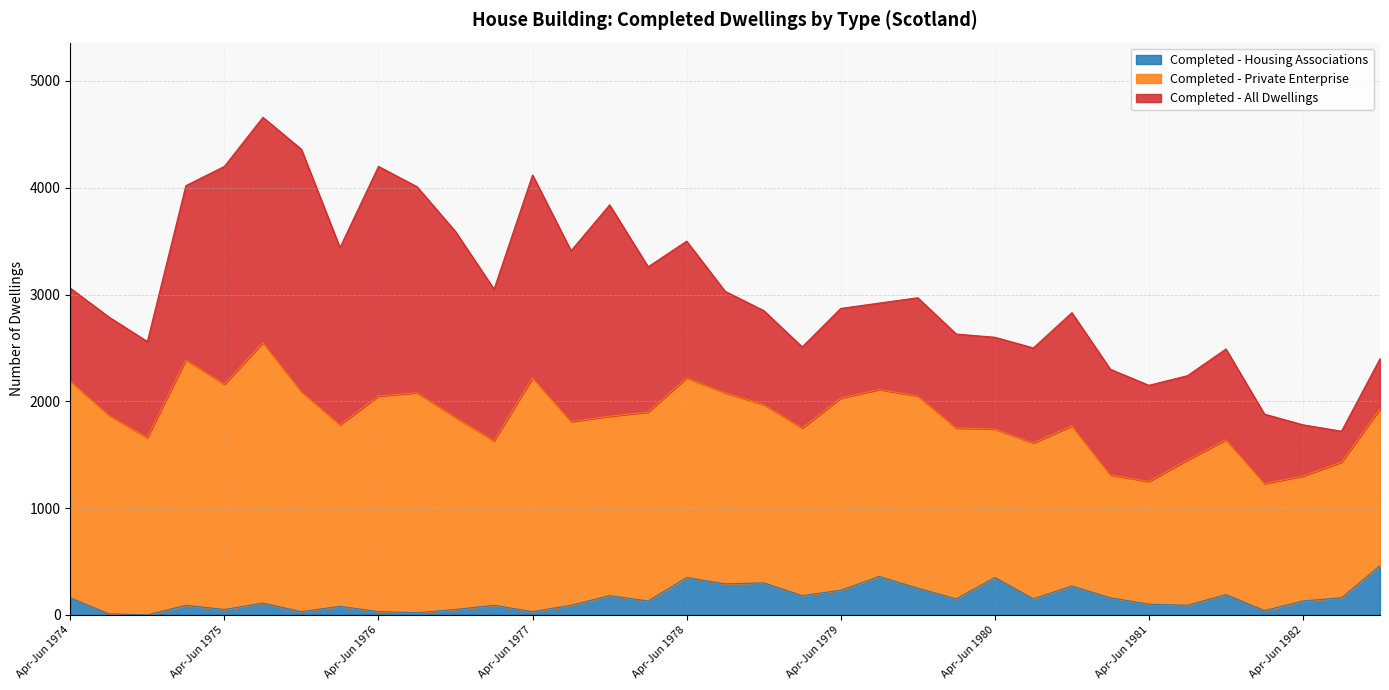

Where is the first local minimum for Completed - Housing Associations?

Oct-Dec 1974